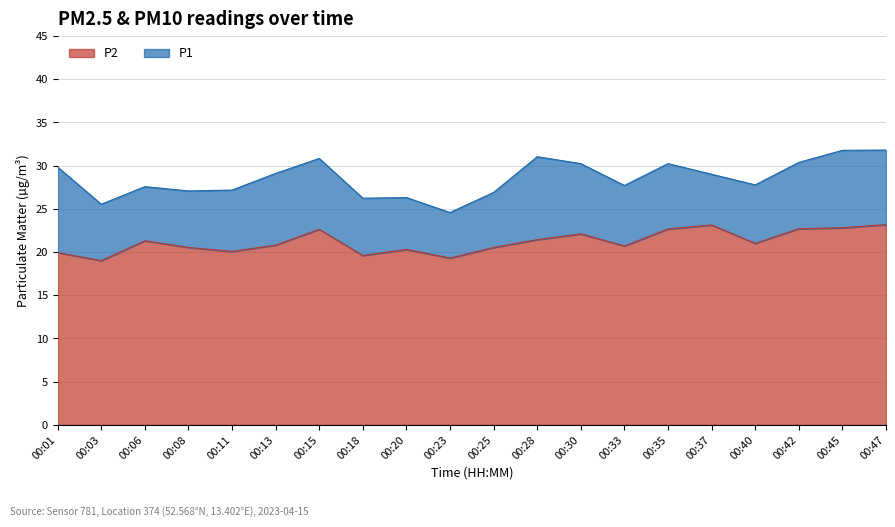

Rank the series at 00:35 from lowest to highest value.

P2, P1